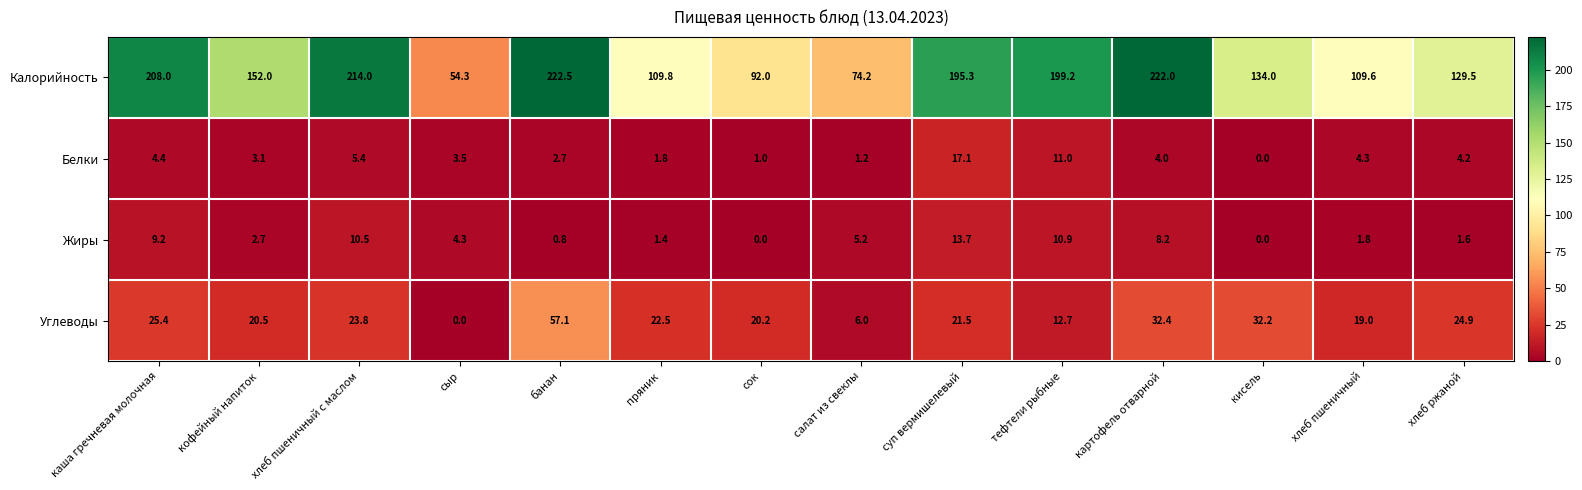

Is it true that Углеводы equals 7.9 at суп вермишелевый?

False